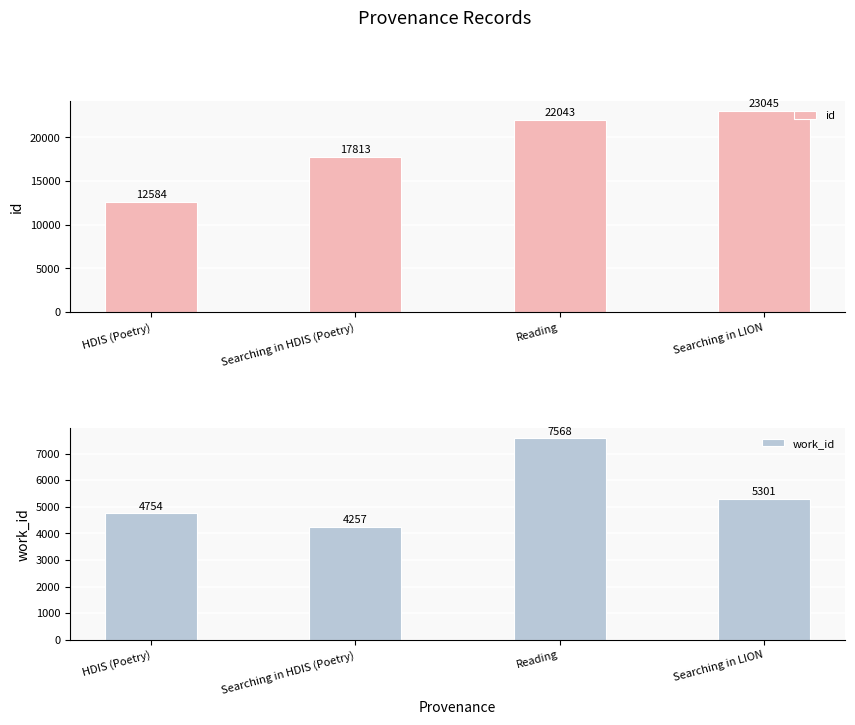

What is the value of the work_id bar at the 2nd from the left?

4257